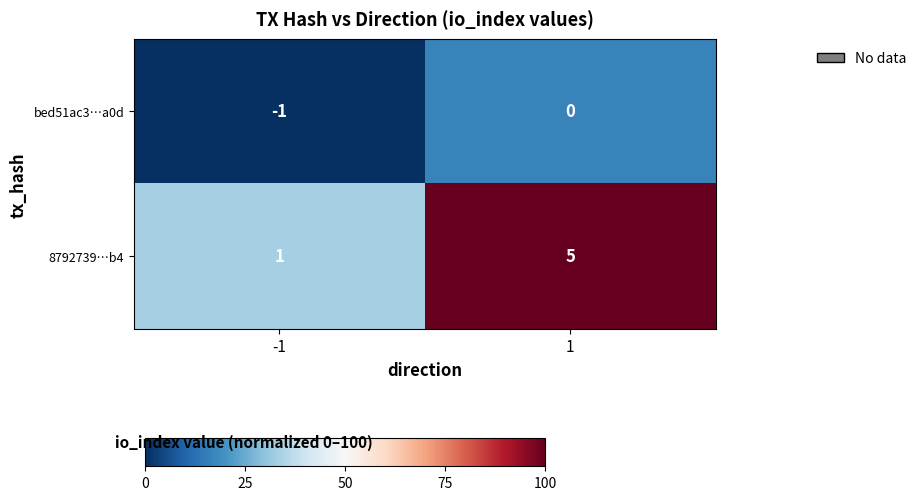

Is the value of 8792739…b4 at -1 greater than the value of bed51ac3…a0d at -1?

Yes